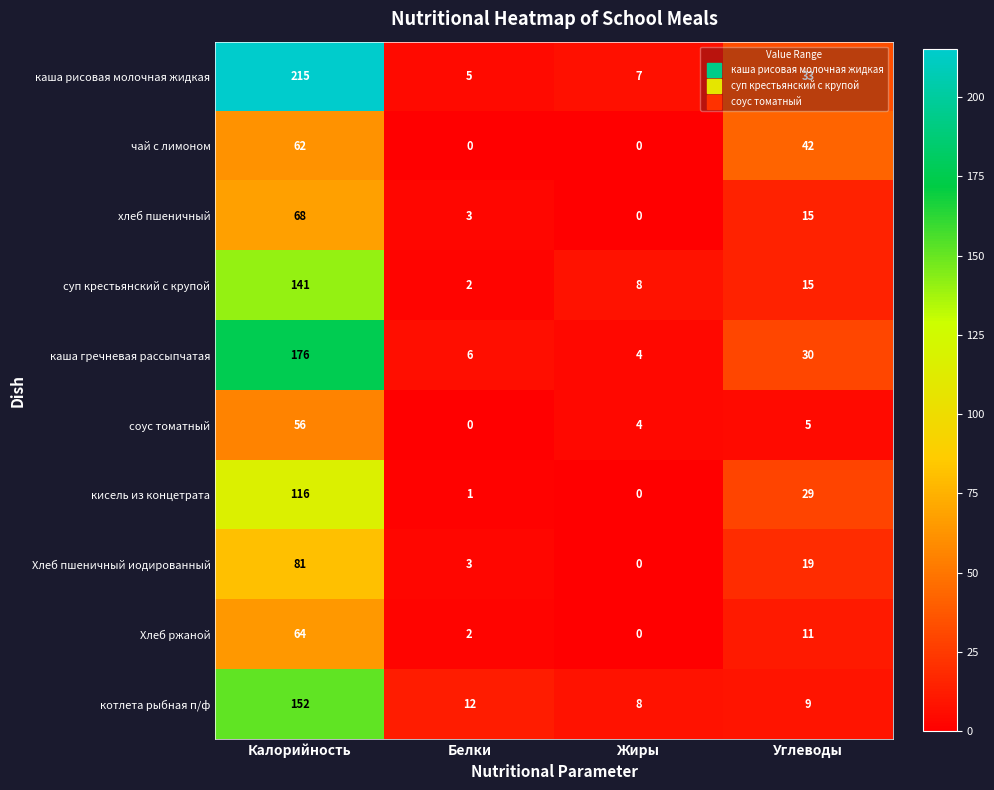

At which label is каша гречневая рассыпчатая closest to 90?

Углеводы